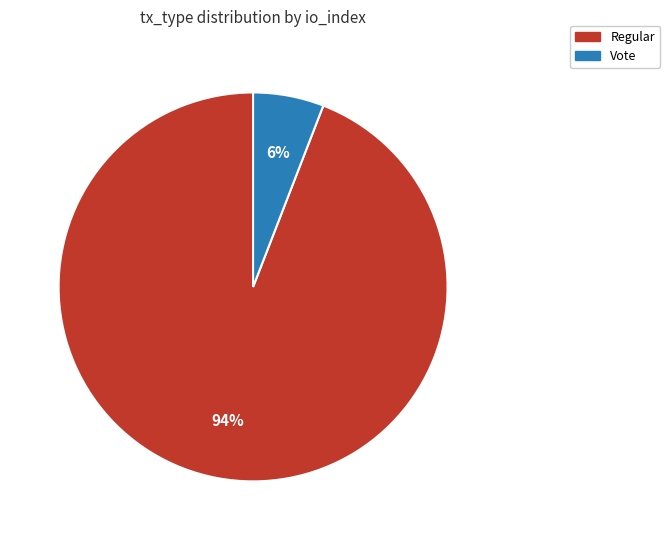

Is it true that Vote is 6% of the pie?

True